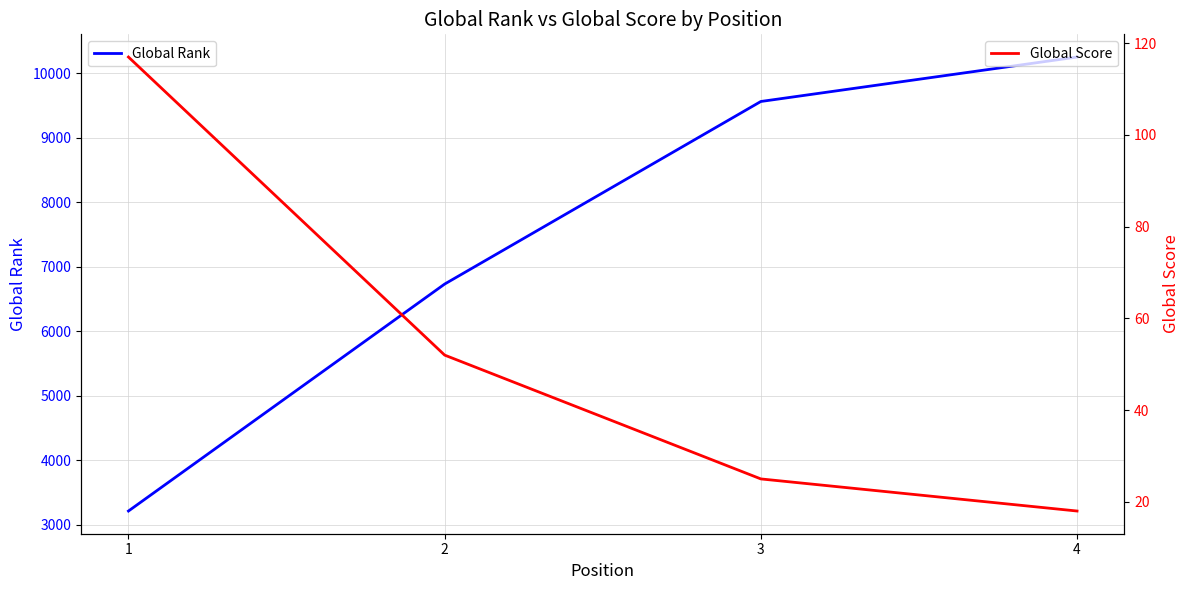

At 2, list the series in order from smallest to largest.

Global Score, Global Rank